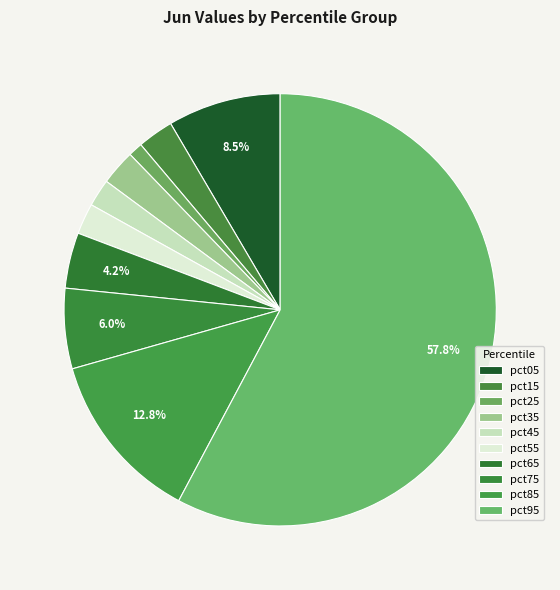

How much of the chart is everything except pct95?

42.2%